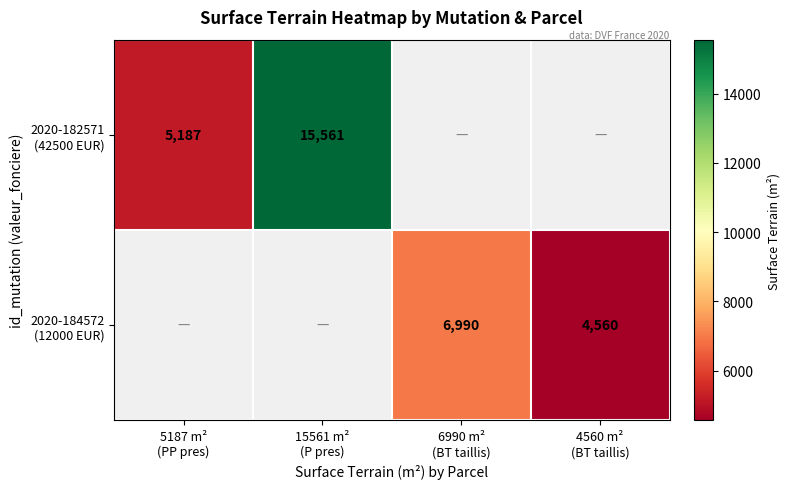

Is it true that 2020-184572 (12000 EUR) equals 8011.1 at 4560 m² (BT taillis)?

False